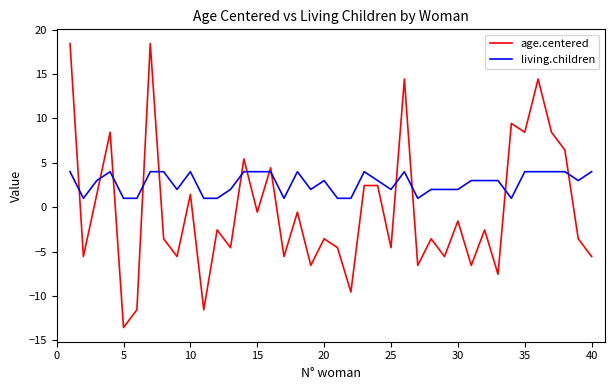

What is the difference between the maximum and minimum values in the living.children series?

3.0